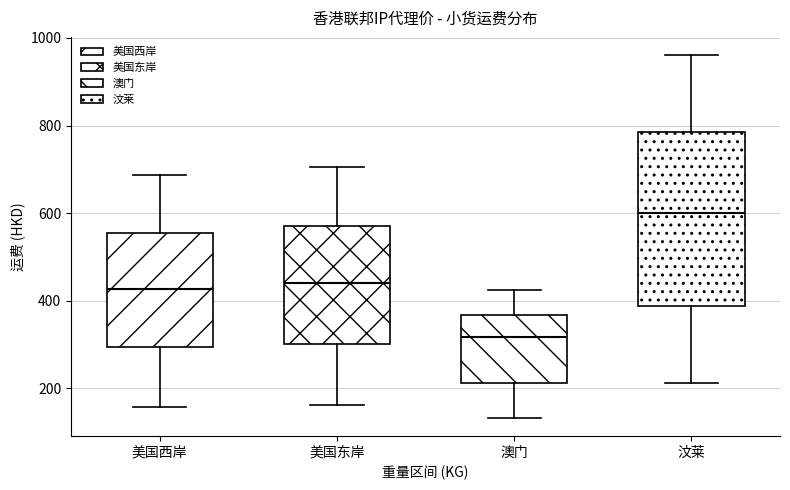

Reading left to right, read every box against the y-axis: the position of its median line, the range the box covers, and the ends of its whiskers. The values are not printed on the chart, so give them approximately, as read against the axis.

美国西岸: median 420, box 300 to 560, whiskers 160 to 680
美国东岸: median 440, box 300 to 580, whiskers 160 to 700
澳门: median 320, box 220 to 360, whiskers 140 to 420
汶莱: median 600, box 380 to 780, whiskers 220 to 960